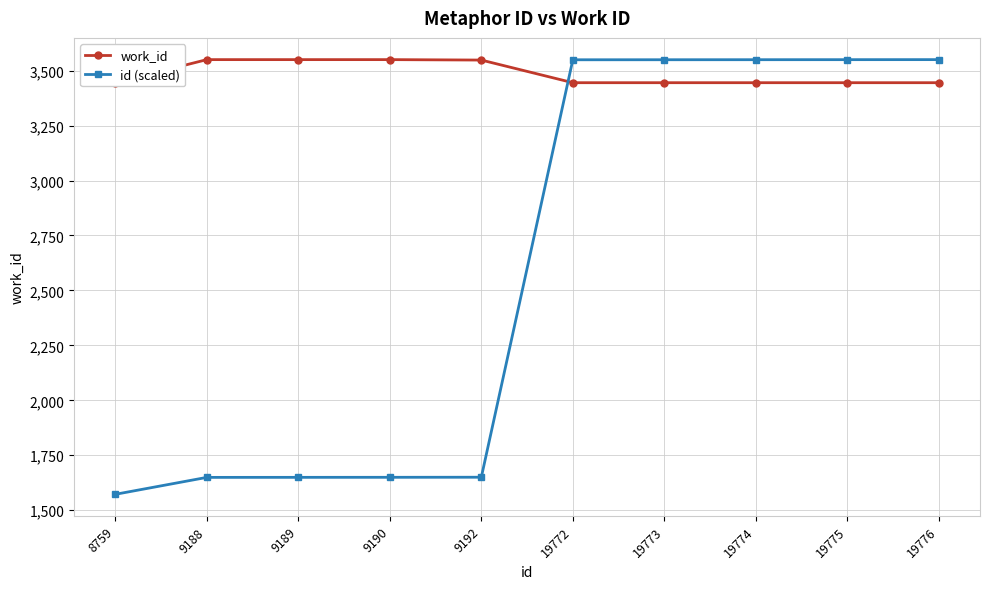

List the series in order of their overall mean, highest first.

work_id, id (scaled)